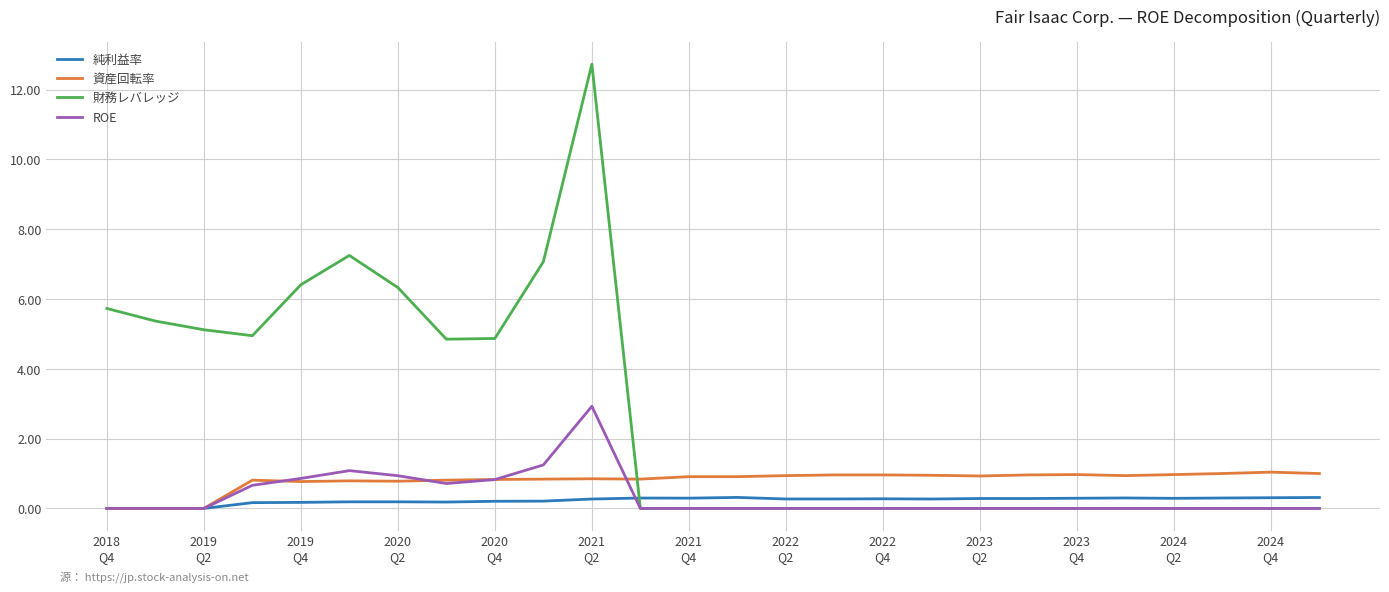

How many intersections are there between 資産回転率 and 財務レバレッジ?

1